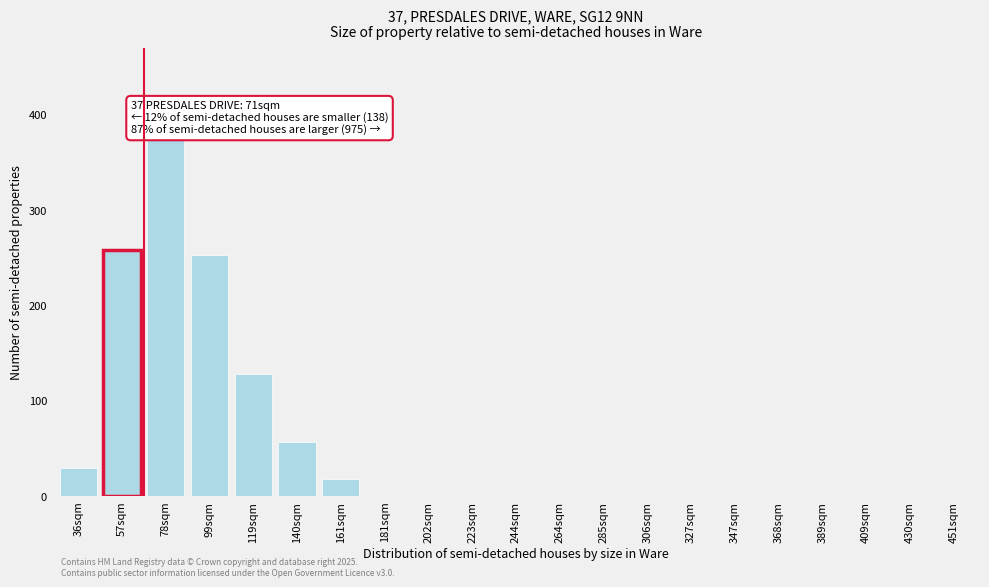

Reading left to right, extract all data points from this chart.

36sqm=30	57sqm=258	78sqm=375	99sqm=253	119sqm=128	140sqm=57	161sqm=18	181sqm=0	202sqm=0	223sqm=0	244sqm=0	264sqm=0	285sqm=0	306sqm=0	327sqm=0	347sqm=0	368sqm=0	389sqm=0	409sqm=0	430sqm=0	451sqm=0